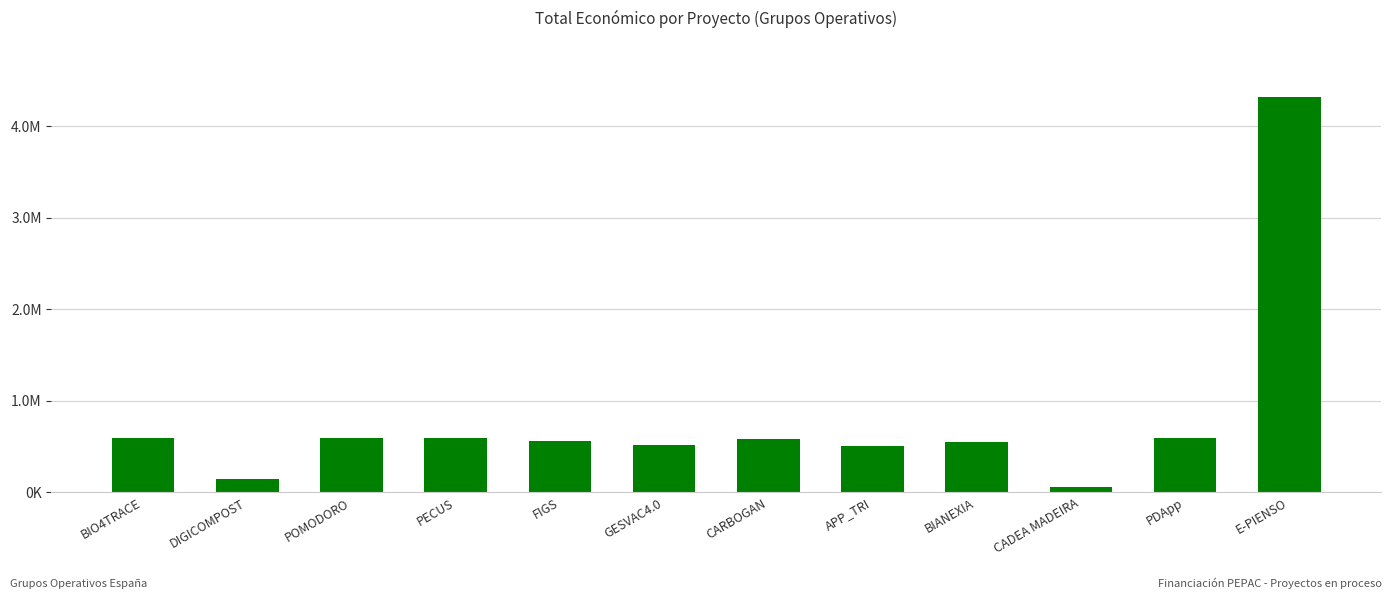

Which label corresponds to the smallest value in the chart?

CADEA MADEIRA